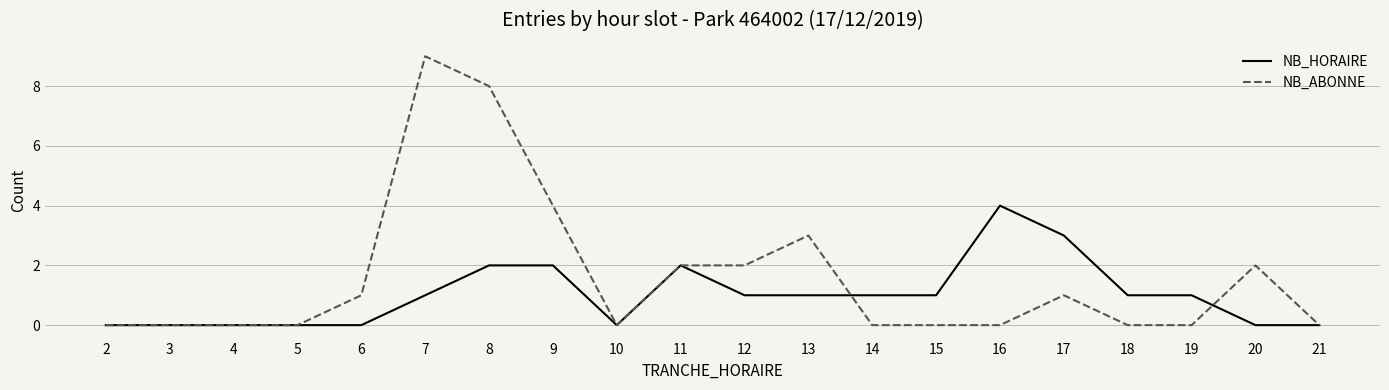

Which series has the largest range (max minus min)?

NB_ABONNE